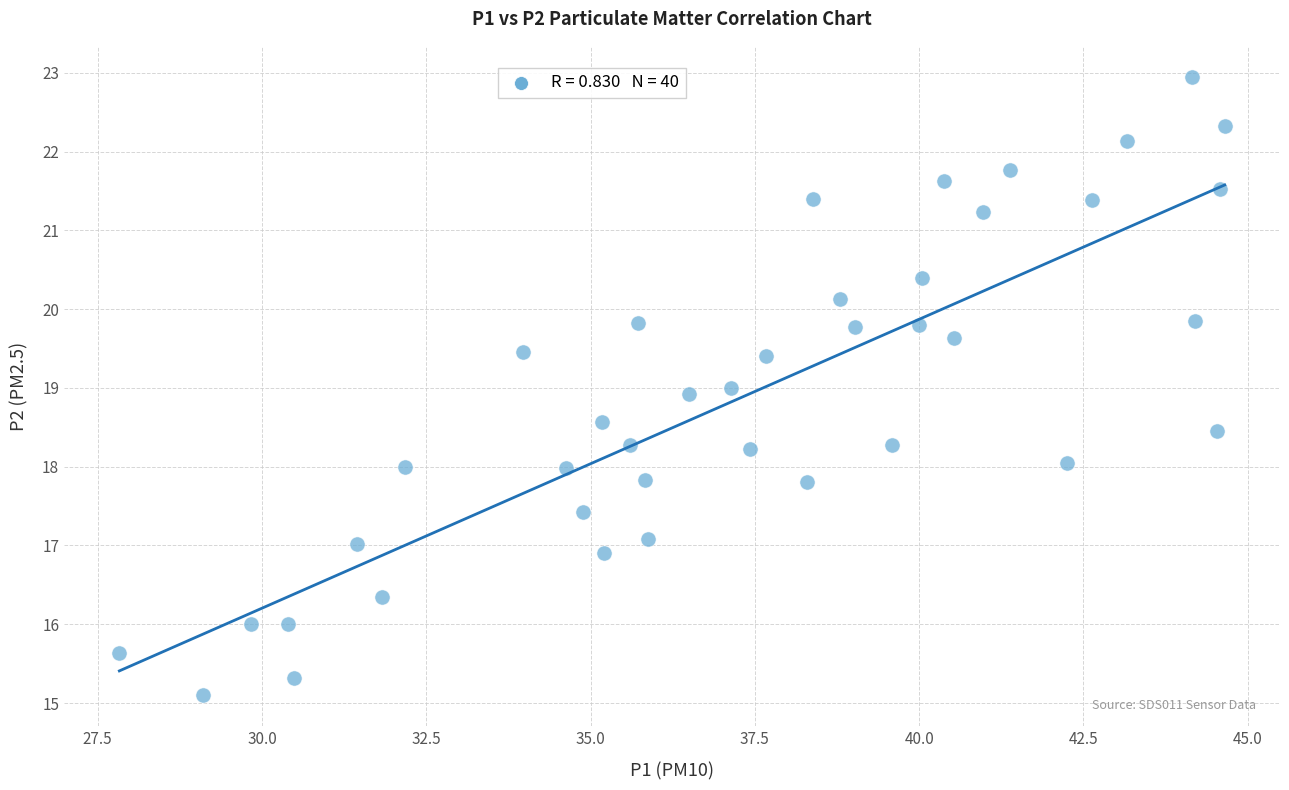

What is the range of X values (max minus min)?

16.8